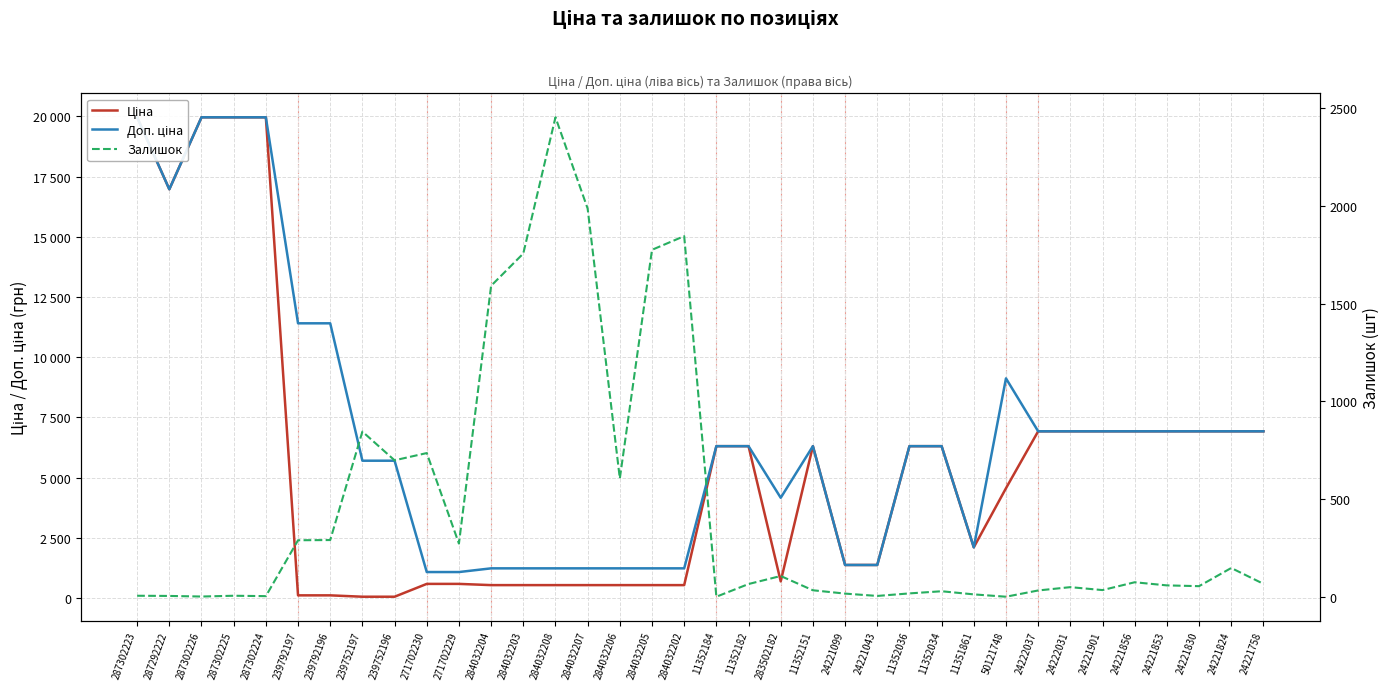

At which category does Залишок reach its first local peak?

287302225